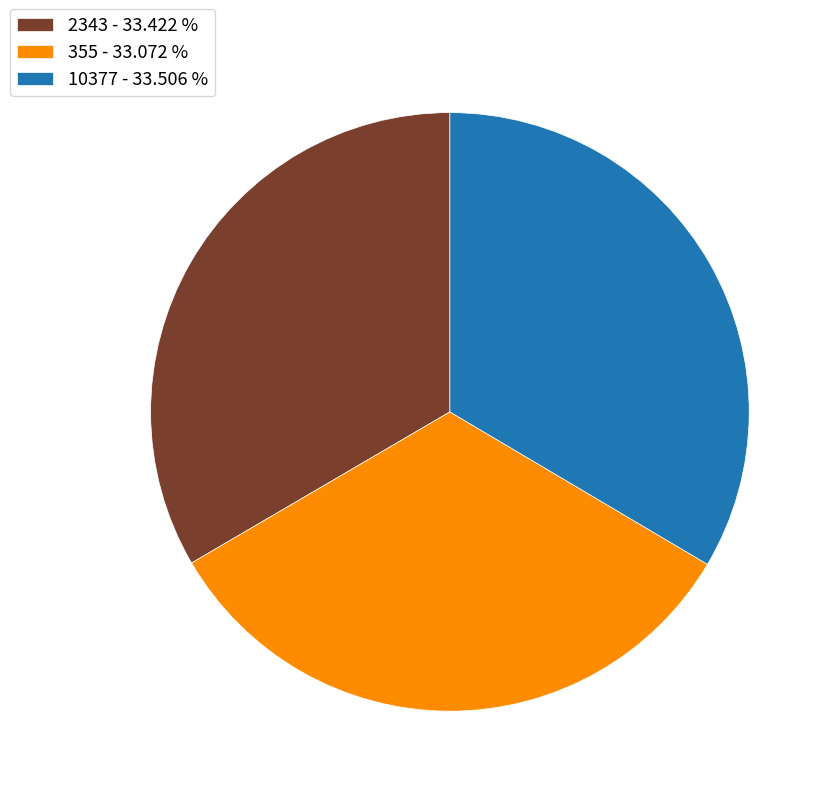

Do 355 - 33.072 % and 10377 - 33.506 % together represent more than half of the pie?

Yes